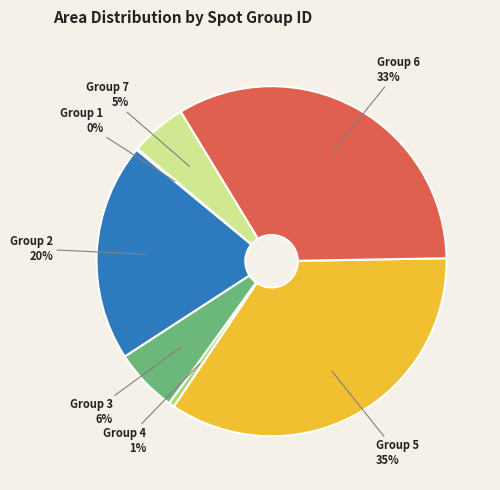

True or false: Group 5 accounts for 29% of the total.

False